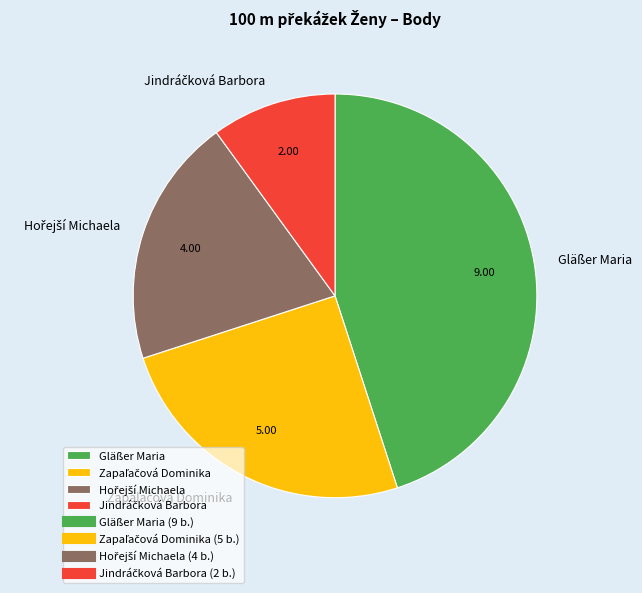

Is there any slice that represents more than half of the pie?

No